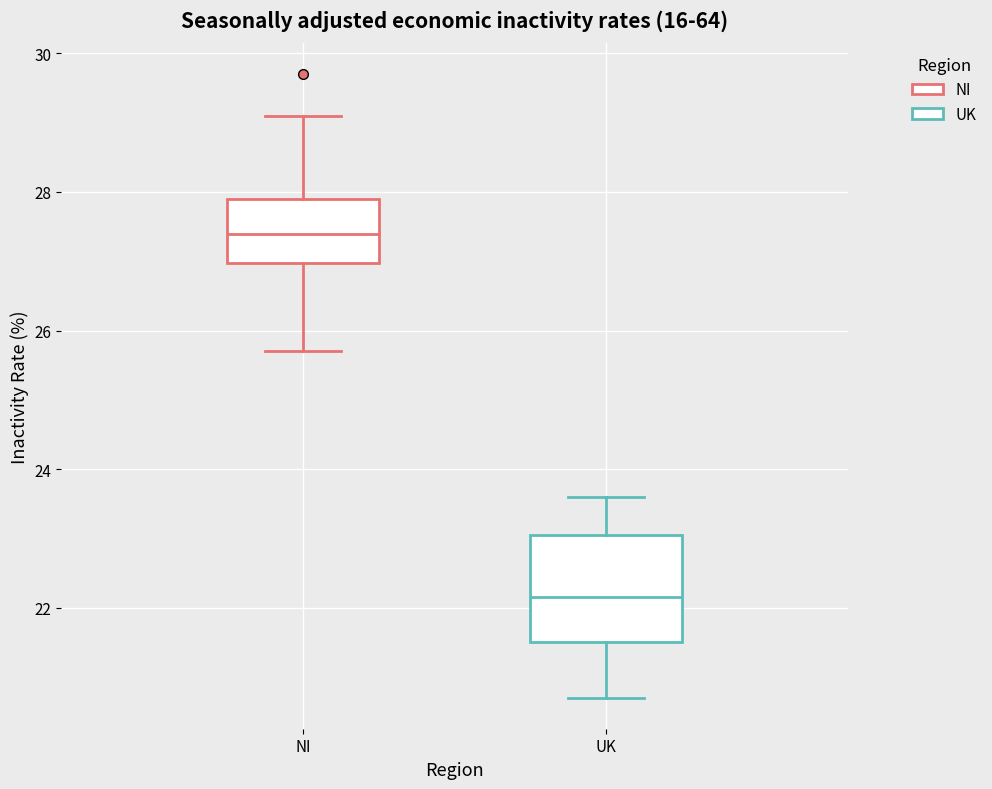

Reading left to right, read every box against the y-axis: the position of its median line, the range the box covers, and the ends of its whiskers. The values are not printed on the chart, so give them approximately, as read against the axis.

NI: median 27.4, box 27.0 to 28.0, whiskers 25.8 to 29.2
UK: median 22.2, box 21.6 to 23.0, whiskers 20.8 to 23.6